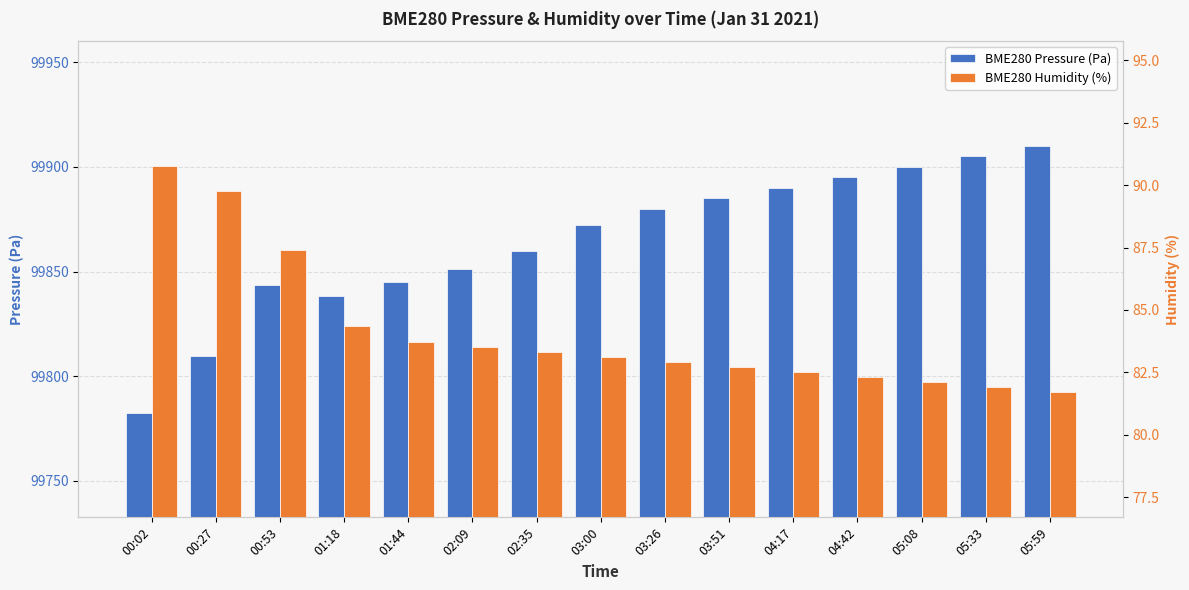

Rank the series by their maximum value, from lowest to highest.

BME280 Humidity (%), BME280 Pressure (Pa)